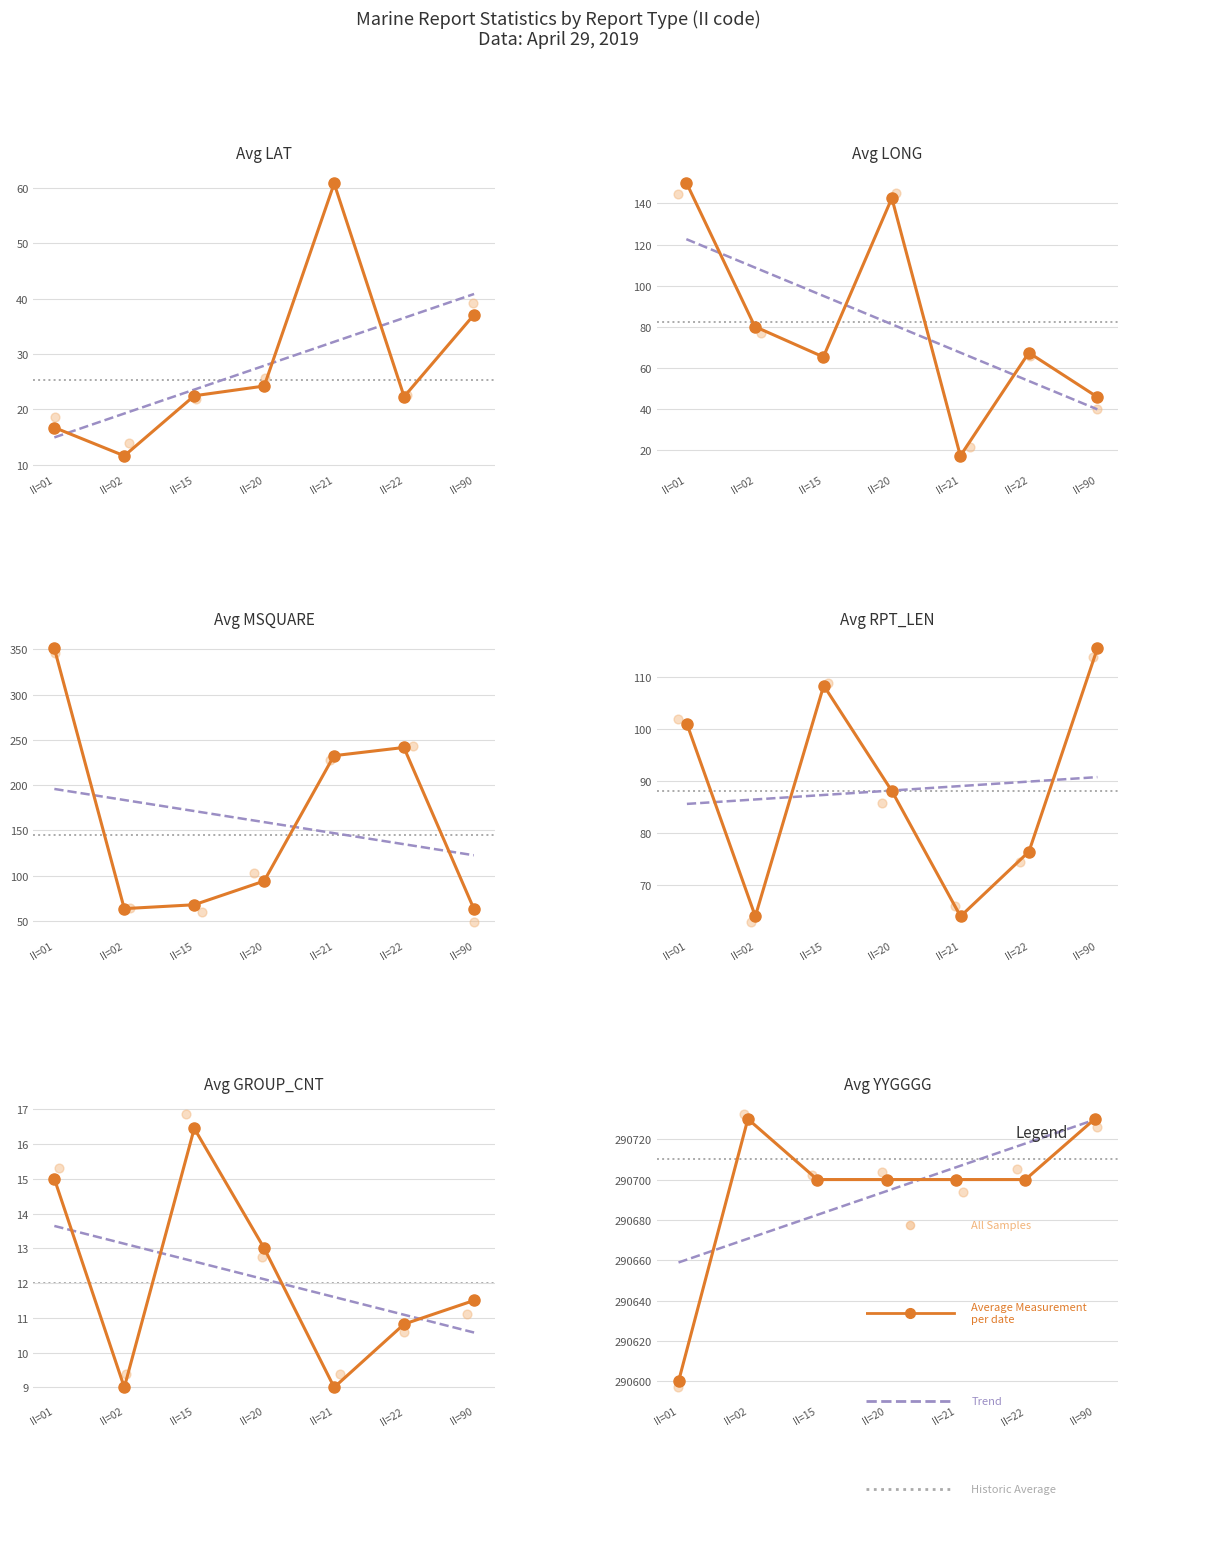

What is the total value across all series at II=01?

291233.8